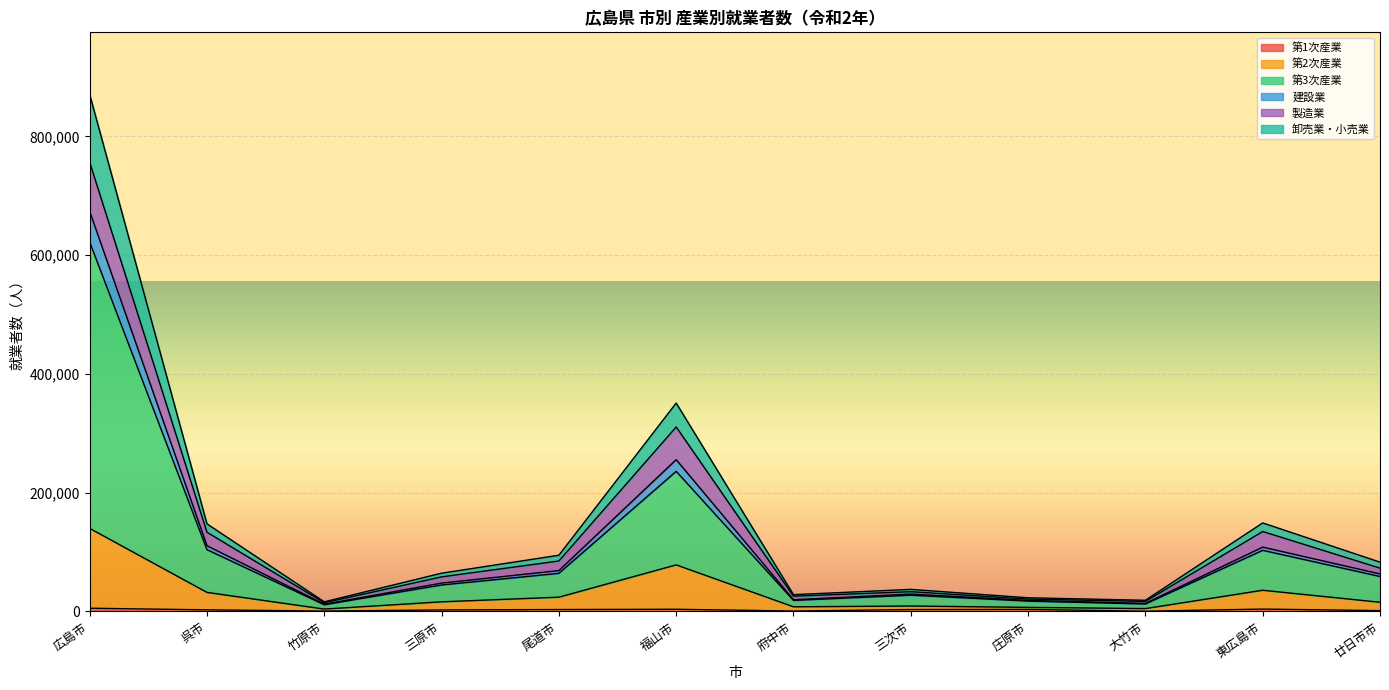

True or false: 建設業 and 第3次産業 cross at least once.

False